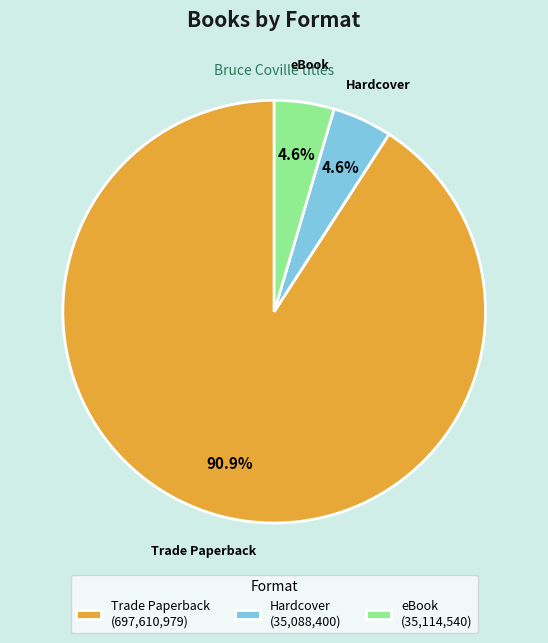

Count the number of slices in the pie.

3